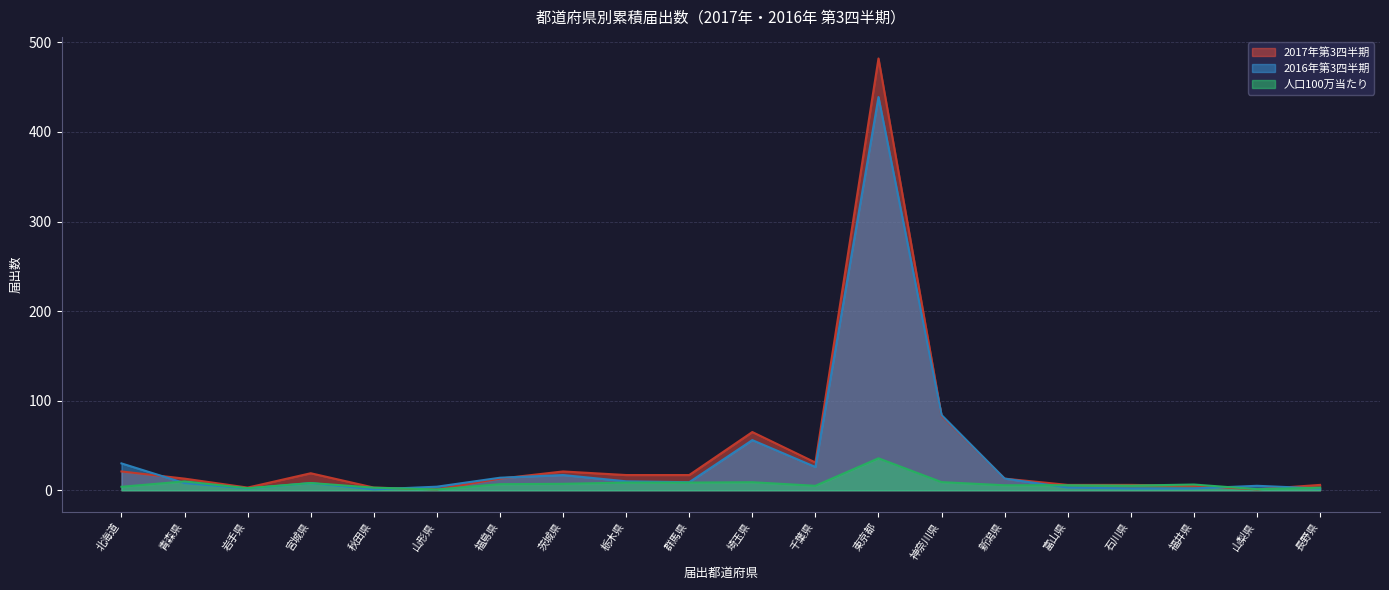

How many lines are shown in the chart?

3